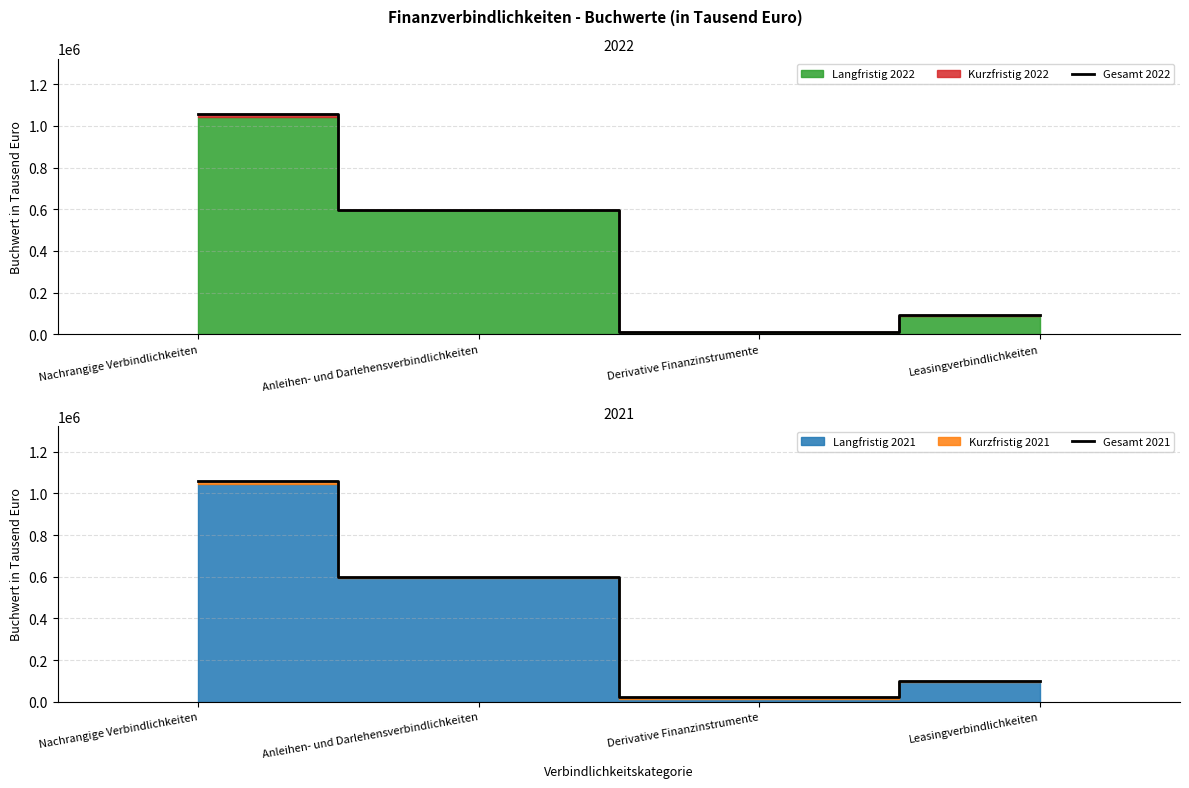

Which series has the widest spread of values?

Gesamt 2022